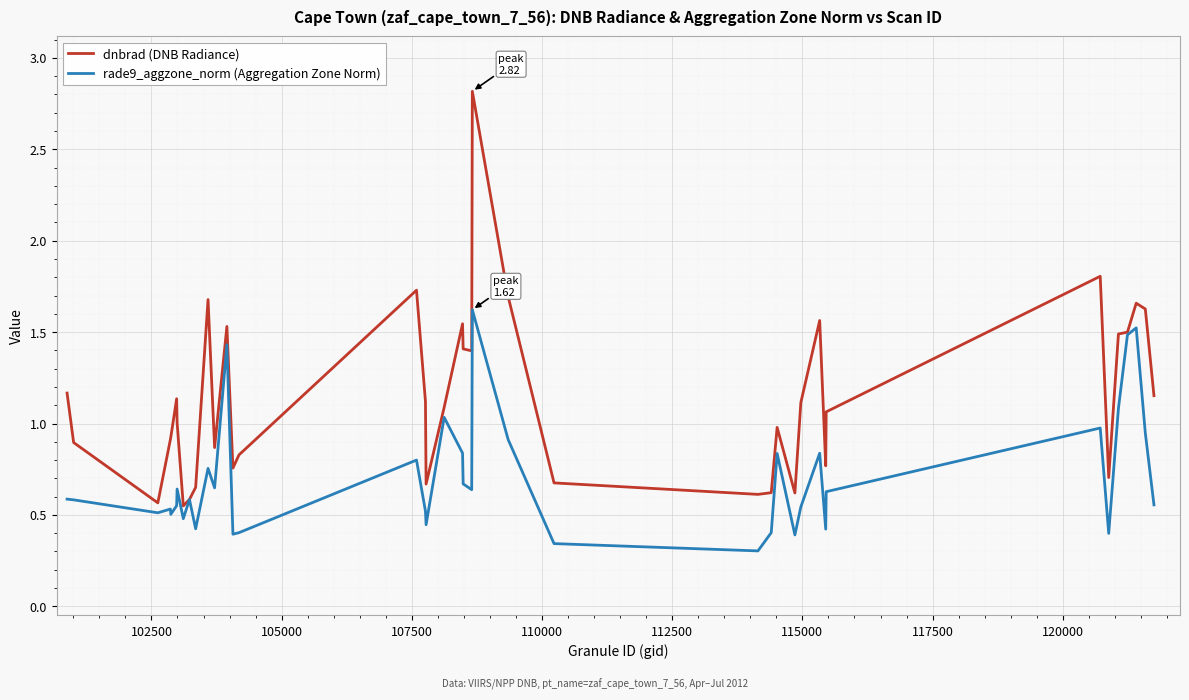

Which series has the widest spread of values?

dnbrad (DNB Radiance)